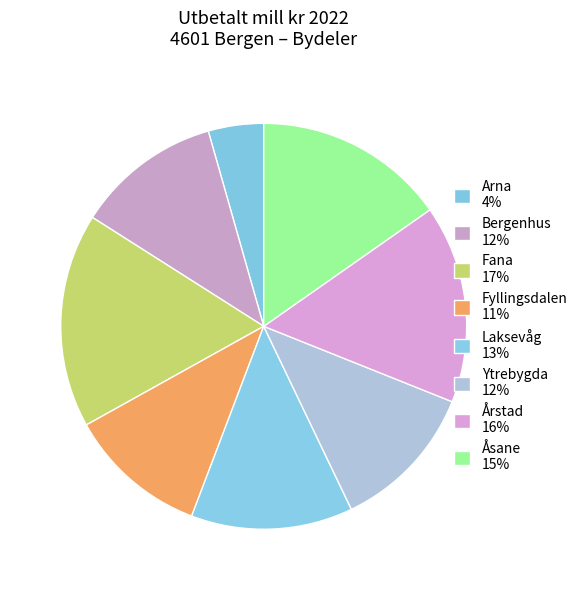

To the nearest percent, what is the difference between the largest and smallest slice percentages?

13%